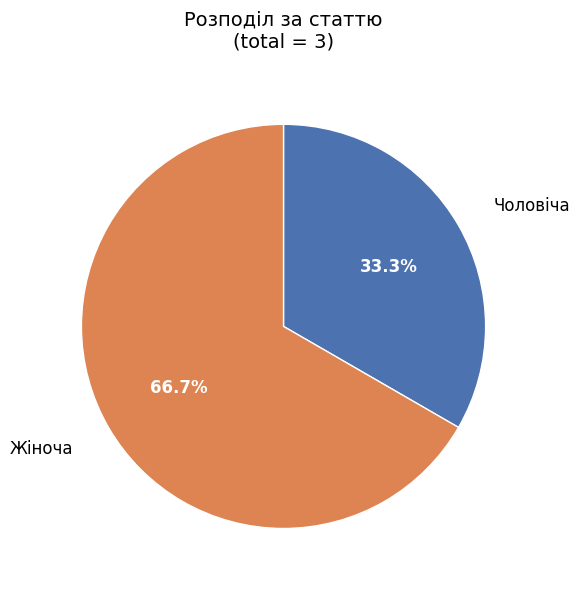

Is there a majority slice in this chart?

Yes